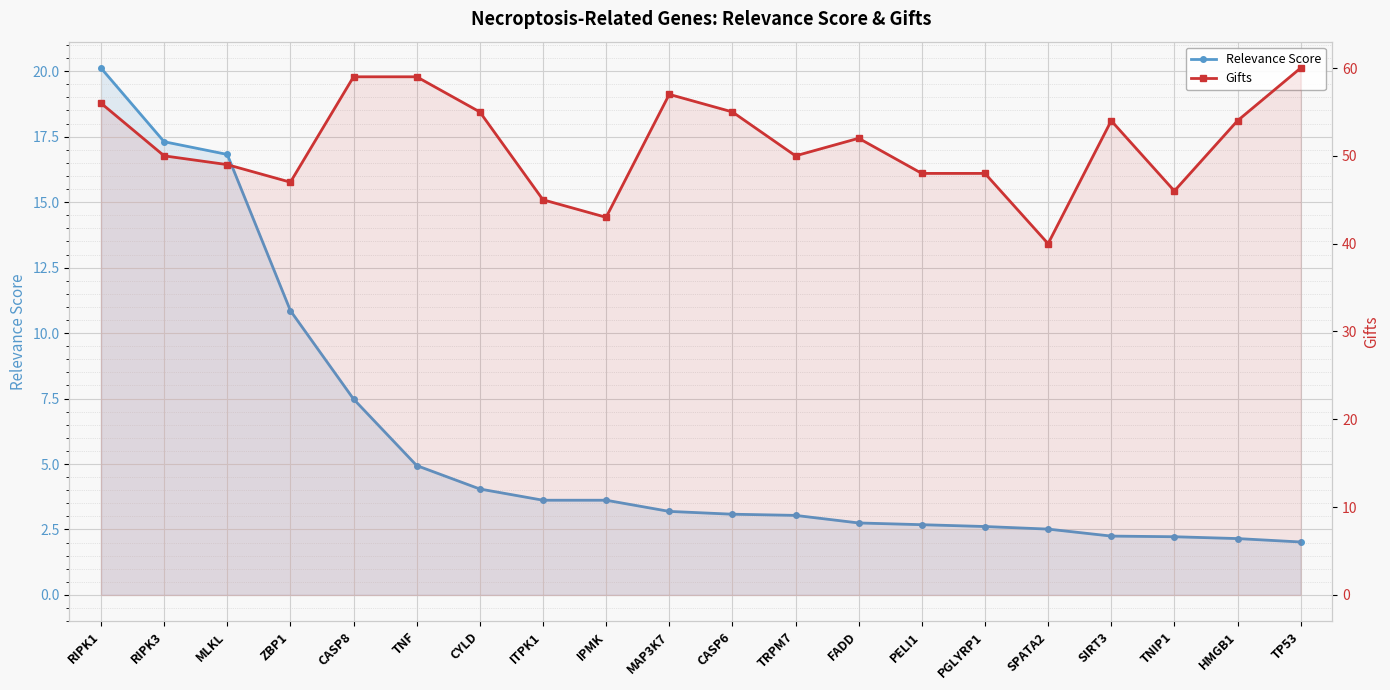

What are all the series names shown in the legend?

Relevance Score, Gifts